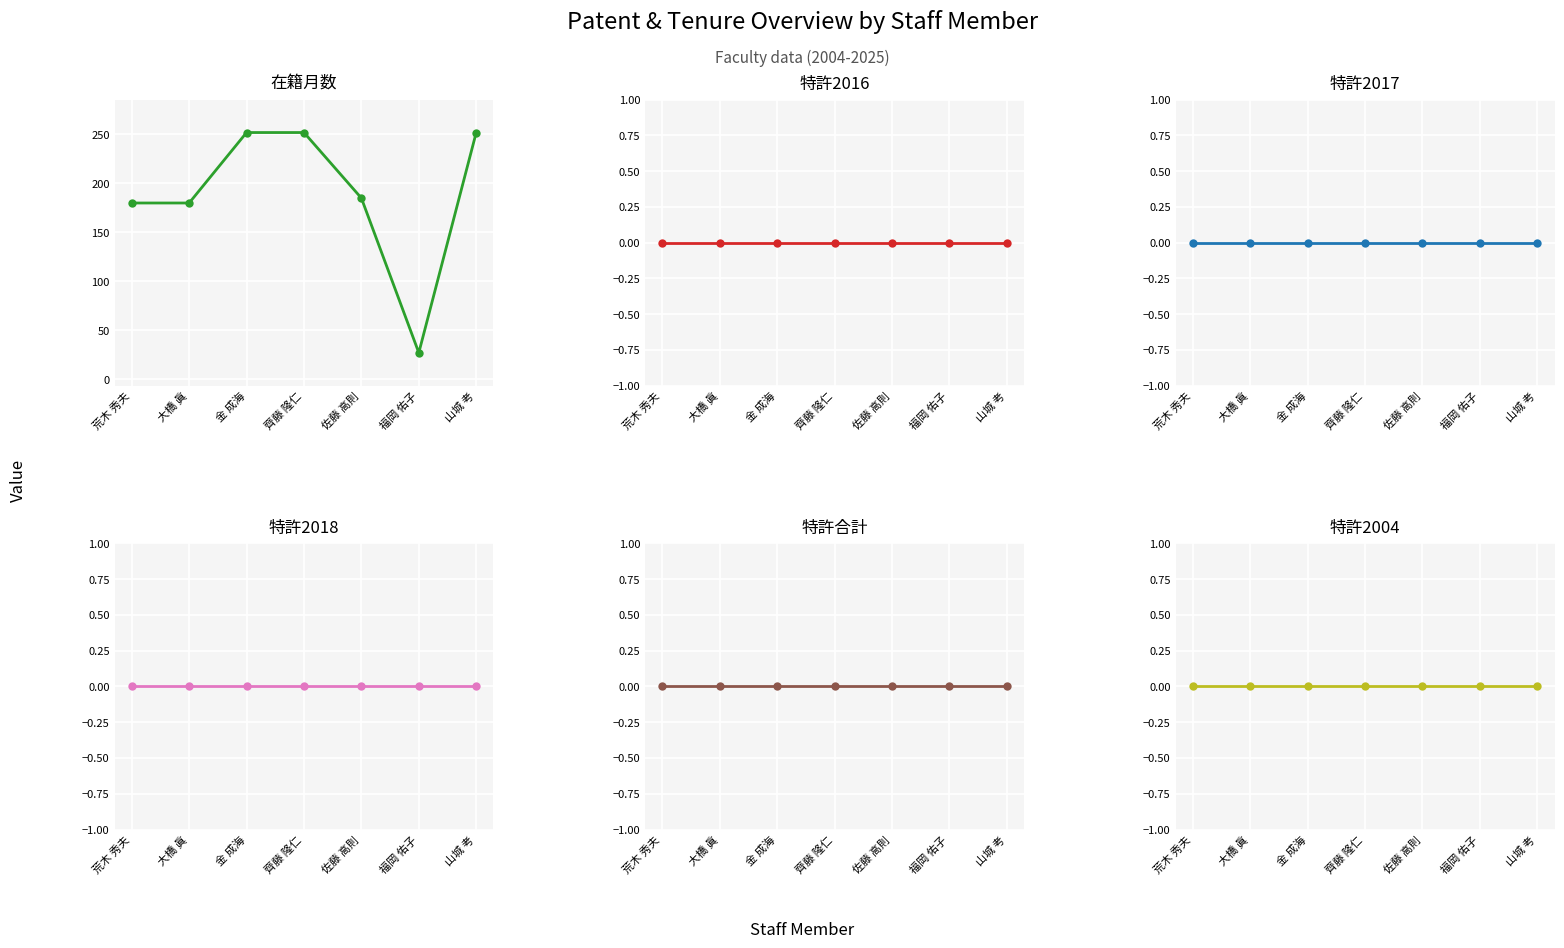

What is the maximum value shown in the chart?

252